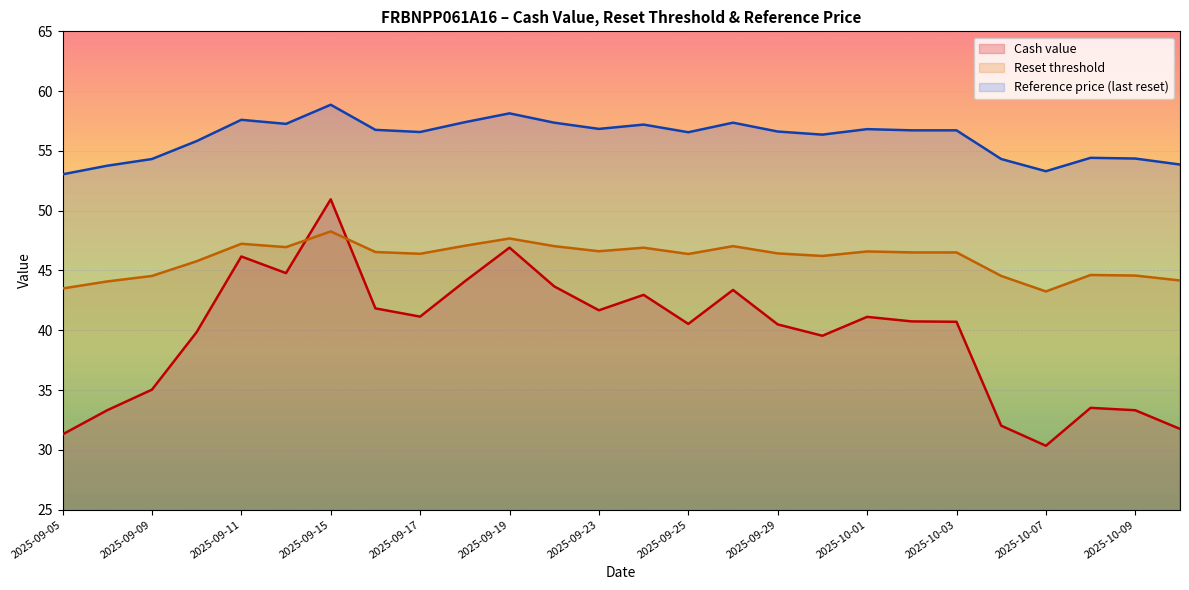

In Reference price (last reset), how many points are lower than both neighbors (excluding endpoints)?

6